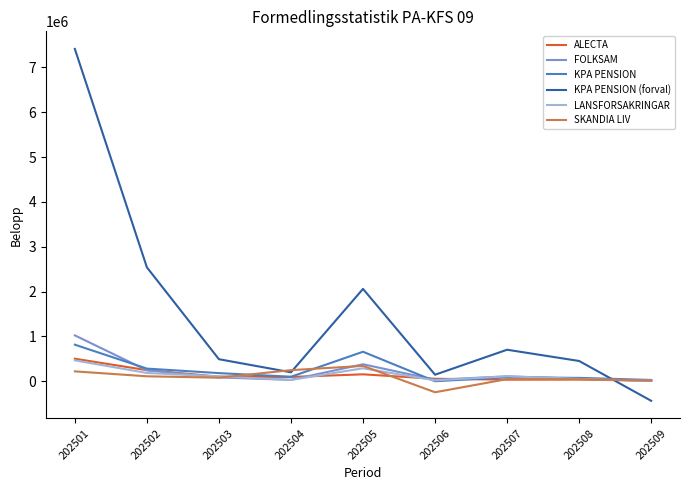

Which category has the highest value across all series?

202501